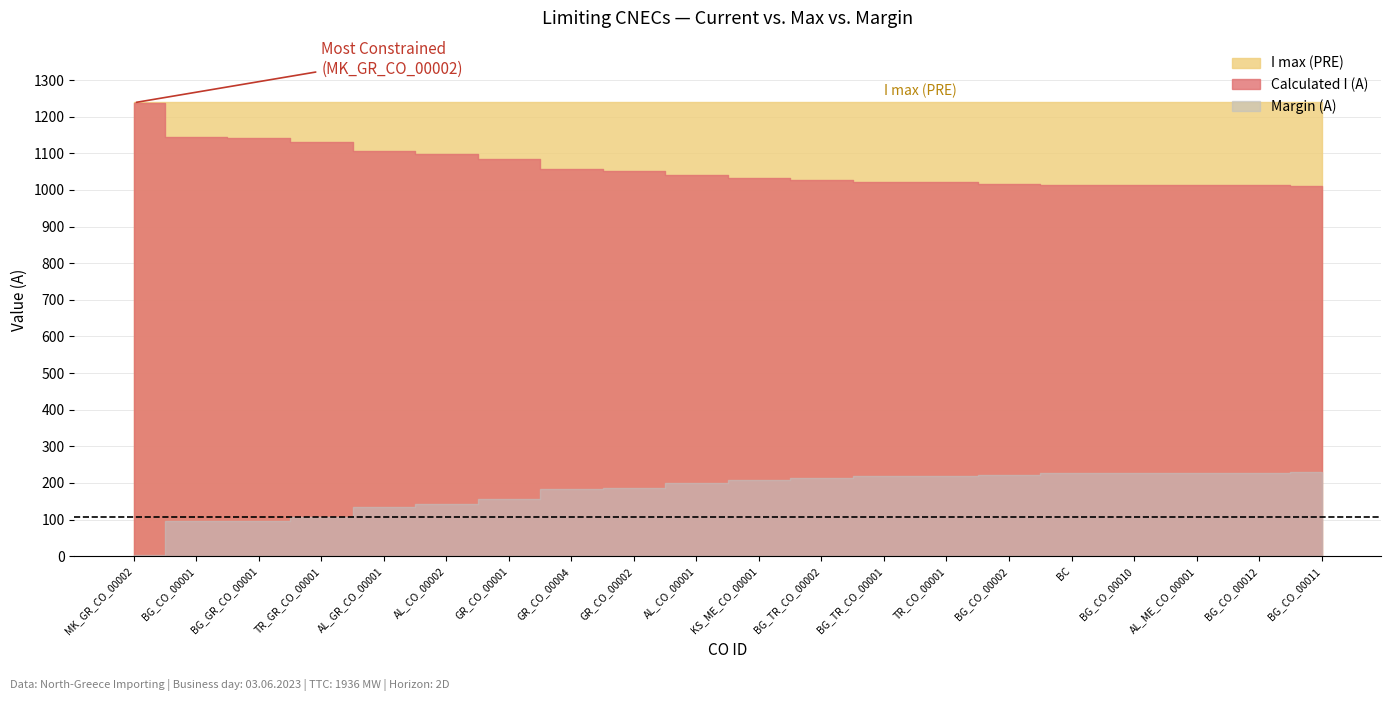

Where does the Margin (A) series first go above -200?

MK_GR_CO_00002